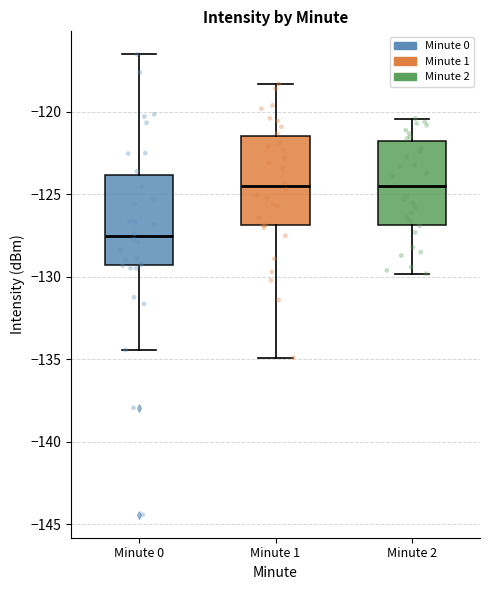

Reading left to right, read every box against the y-axis: the position of its median line, the range the box covers, and the ends of its whiskers. The values are not printed on the chart, so give them approximately, as read against the axis.

Minute 0: median -127.5, box -129.5 to -124.0, whiskers -134.5 to -116.5
Minute 1: median -124.5, box -127.0 to -121.5, whiskers -135.0 to -118.5
Minute 2: median -124.5, box -127.0 to -121.5, whiskers -130.0 to -120.5